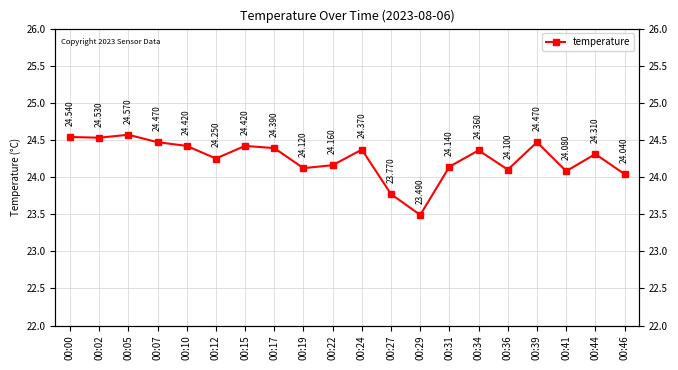

What is the average value?

24.2